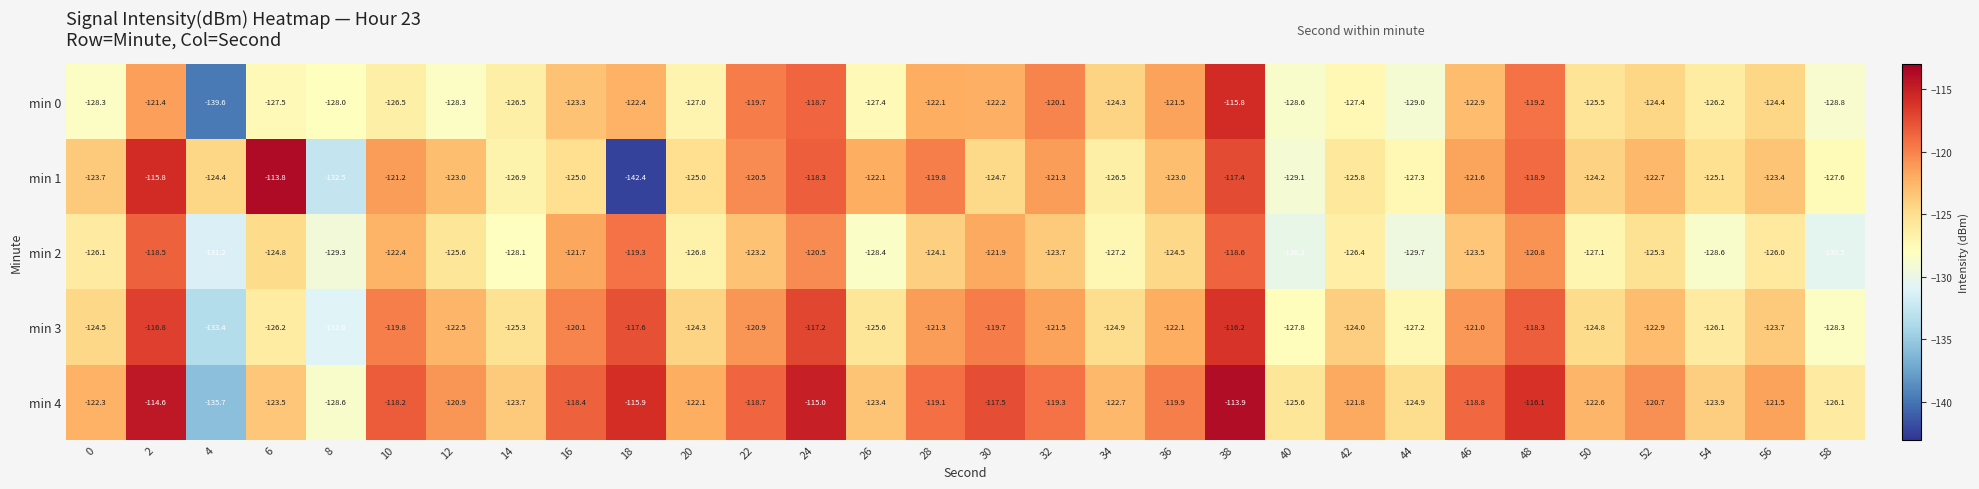

What is the average value of the min 3 series?

-123.2